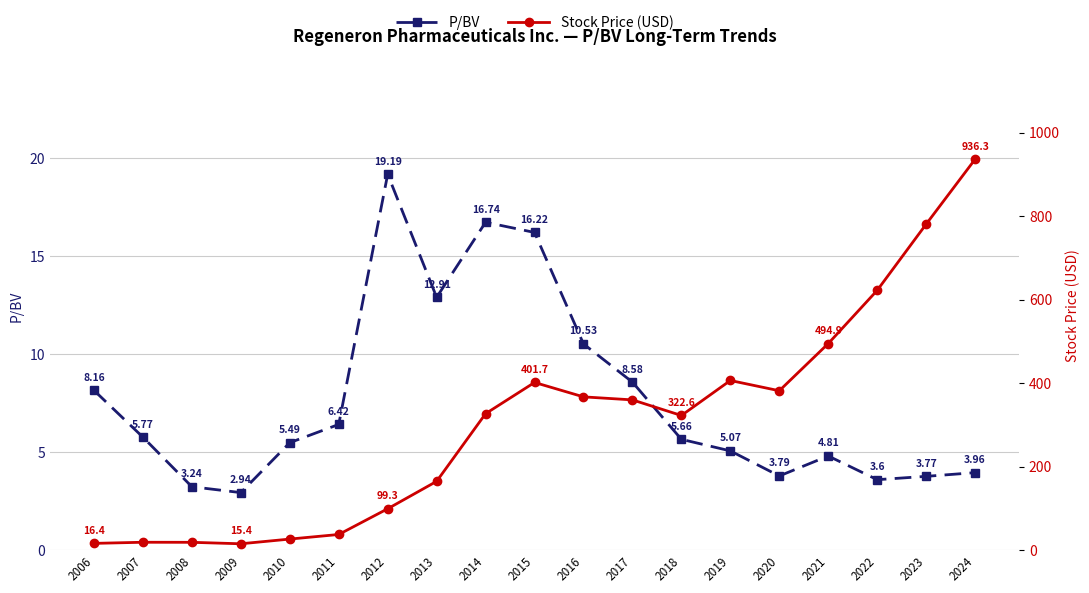

Rank the series by their maximum value, from lowest to highest.

P/BV, Stock Price (USD)